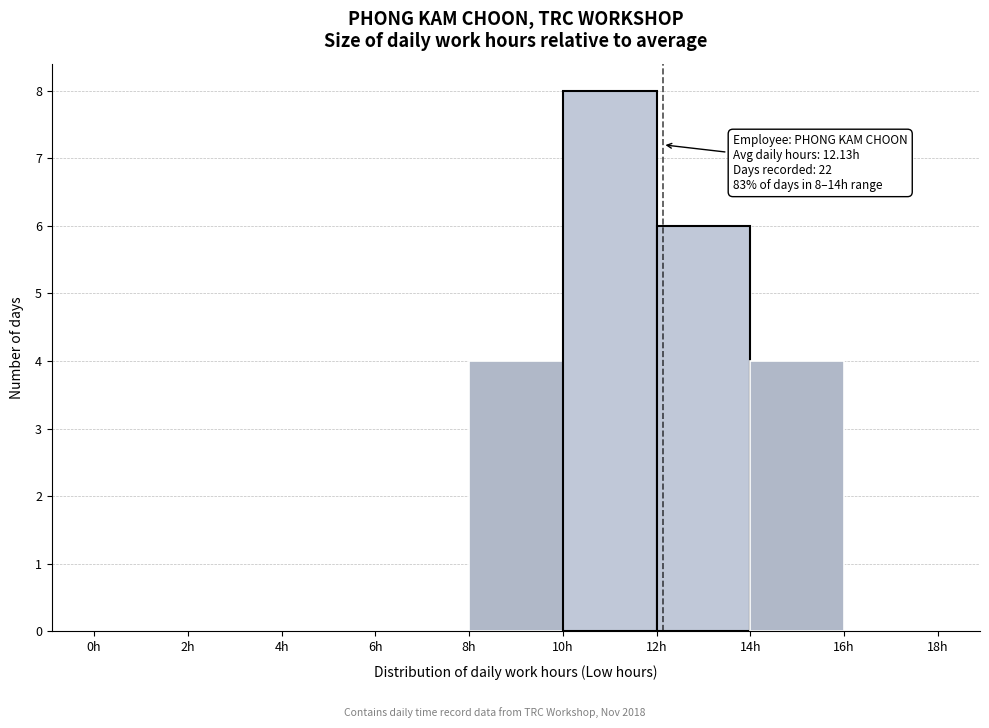

Over which range of the x-axis is the bar tallest?

10 to 12